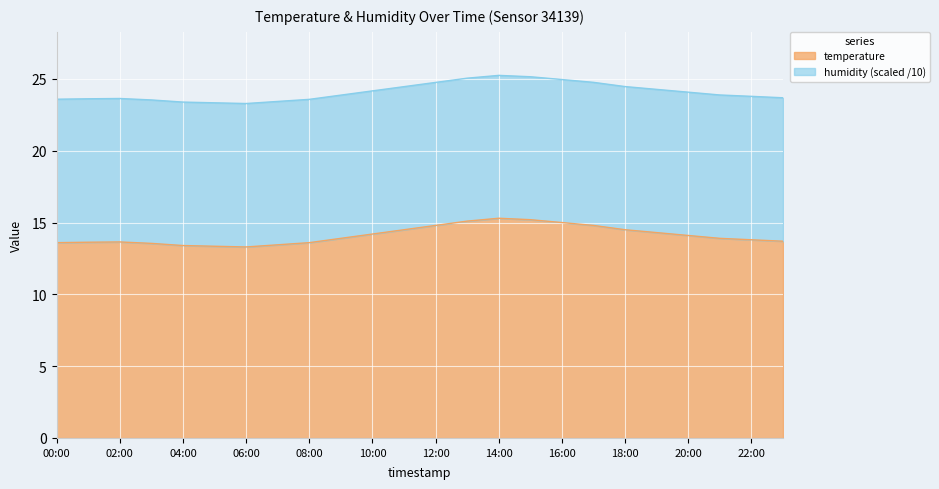

The value at 10:00 is 6.3. True or false?

False